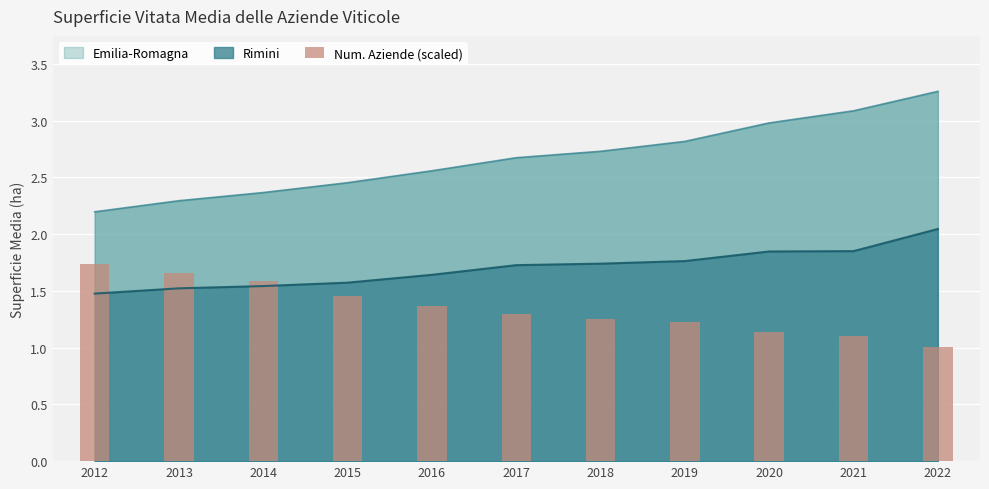

What is the average value?

1.3